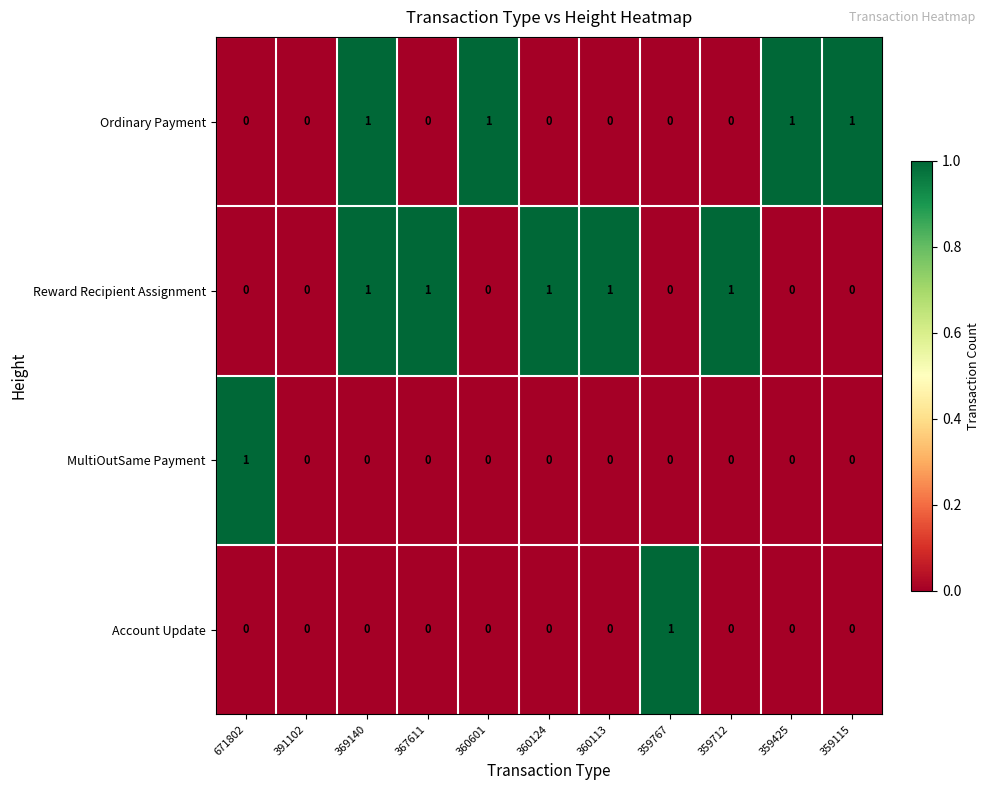

Count the Reward Recipient Assignment values in the range 0 to 1.

11